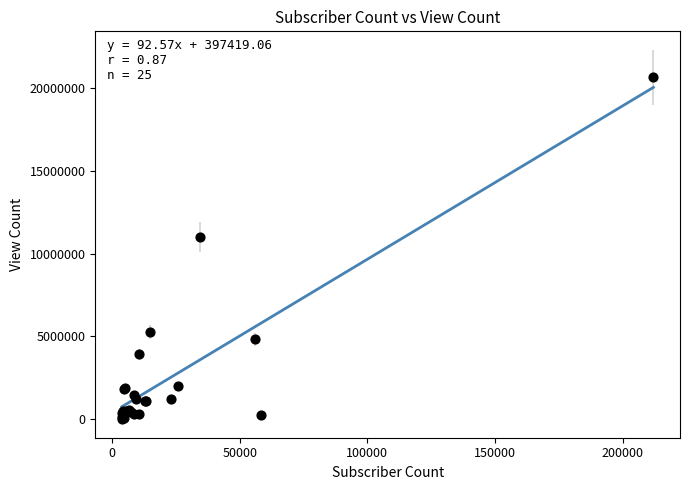

What Y value in the scatter plot is closest to 10319146?

11000362